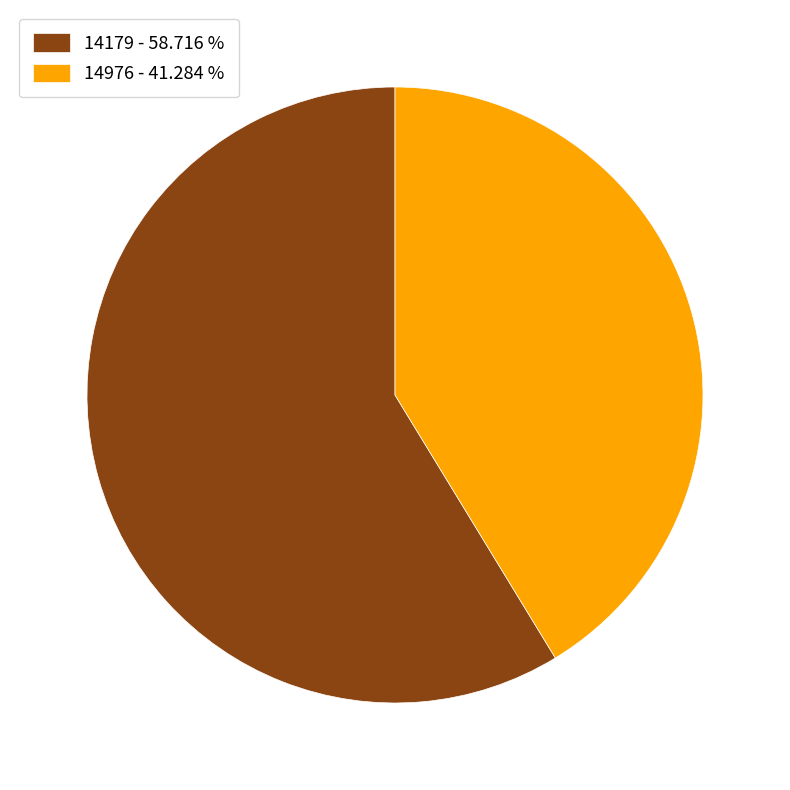

True or false: 14976 accounts for 31% of the total.

False